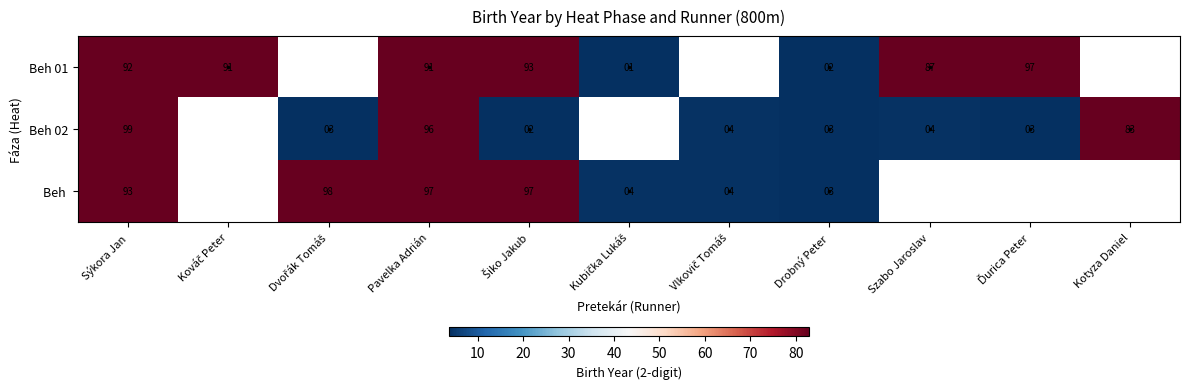

Is it true that Beh  equals 154 at Sýkora Jan?

False